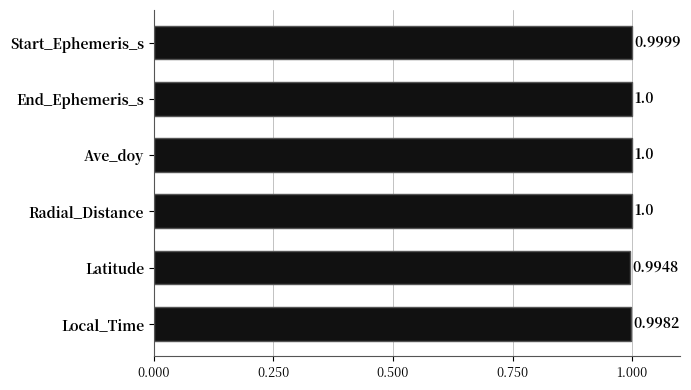

What is the label of the 1st bar from the top?

Start_Ephemeris_s